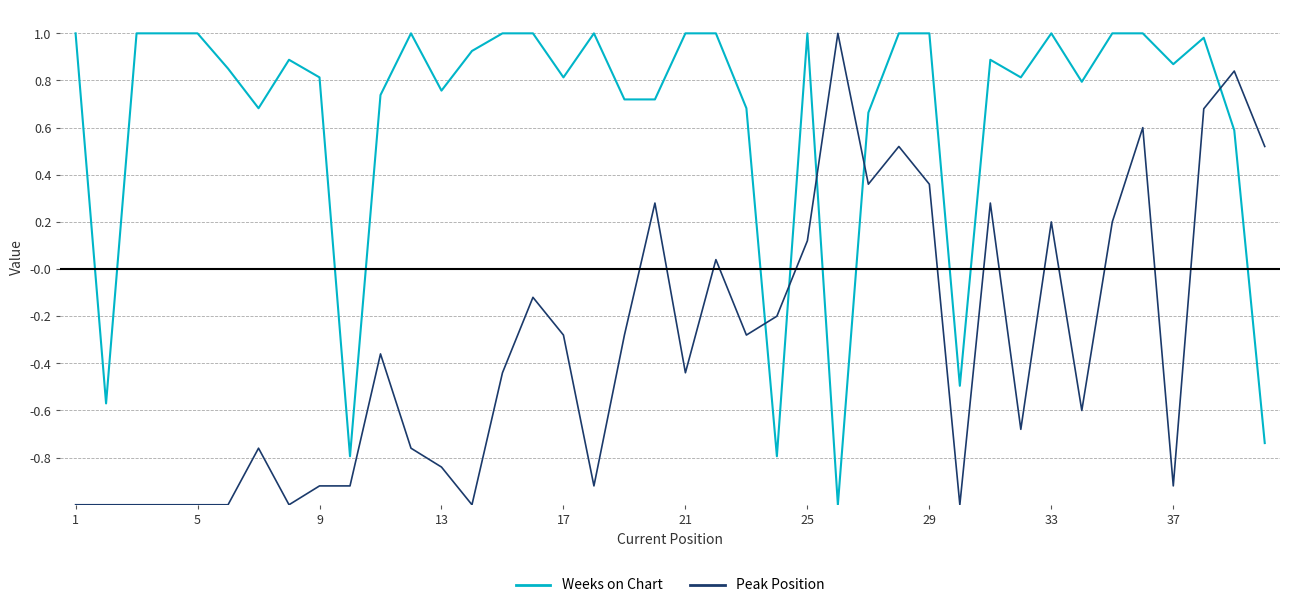

What is the minimum value for Weeks on Chart?

-1.0